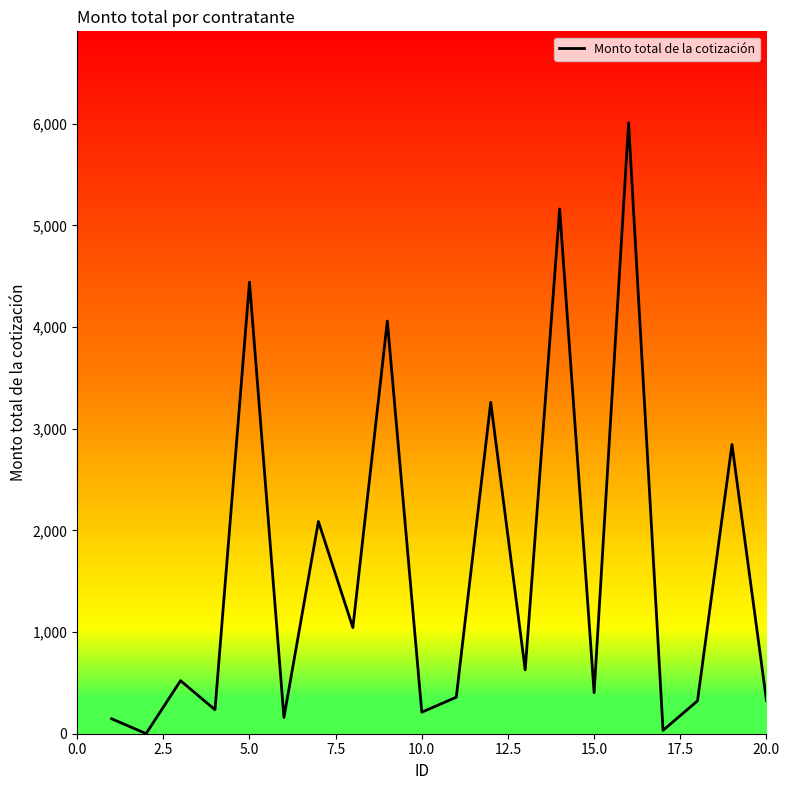

True or false: there are more than 0 points higher than both neighbors.

True